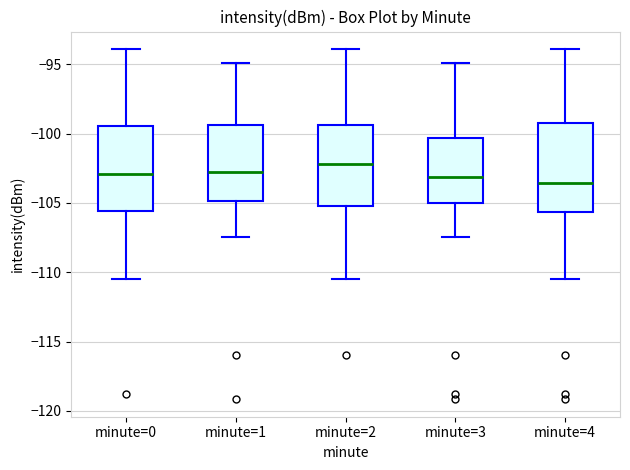

Reading left to right, read every box against the y-axis: the position of its median line, the range the box covers, and the ends of its whiskers. The values are not printed on the chart, so give them approximately, as read against the axis.

minute=0: median -103.0, box -105.5 to -99.5, whiskers -110.5 to -94.0
minute=1: median -103.0, box -105.0 to -99.5, whiskers -107.5 to -95.0
minute=2: median -102.0, box -105.5 to -99.5, whiskers -110.5 to -94.0
minute=3: median -103.0, box -105.0 to -100.5, whiskers -107.5 to -95.0
minute=4: median -103.5, box -105.5 to -99.0, whiskers -110.5 to -94.0